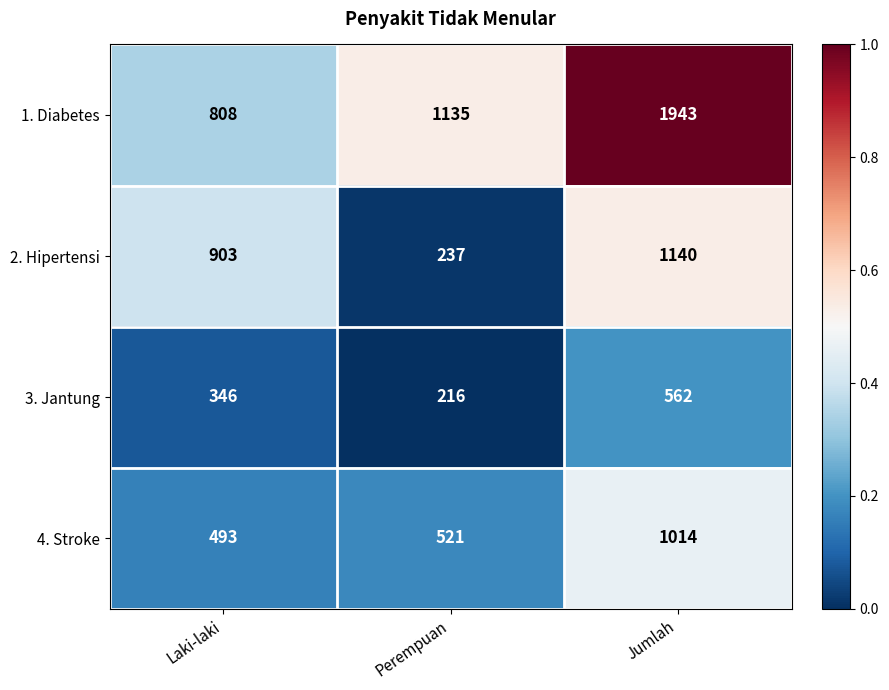

Reading left to right, list all the values displayed in this chart.

1. Diabetes: 808	1135	1943
2. Hipertensi: 903	237	1140
3. Jantung: 346	216	562
4. Stroke: 493	521	1014